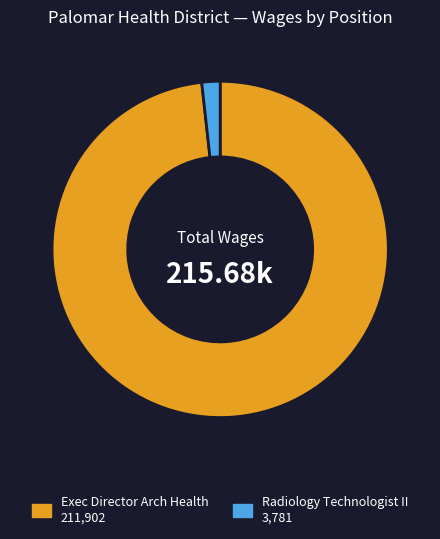

Is the sum of Radiology Technologist II and Exec Director Arch Health greater than half?

Yes